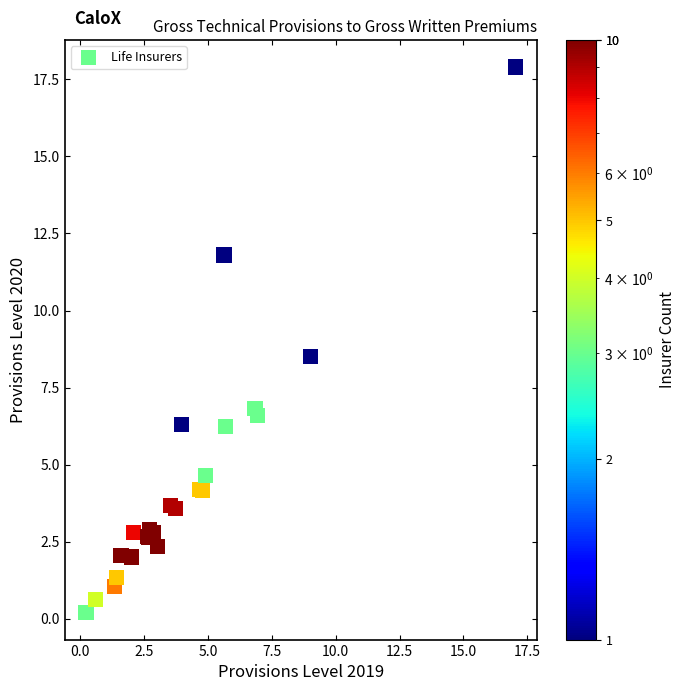

What Y value in the scatter plot is closest to 9?

8.5